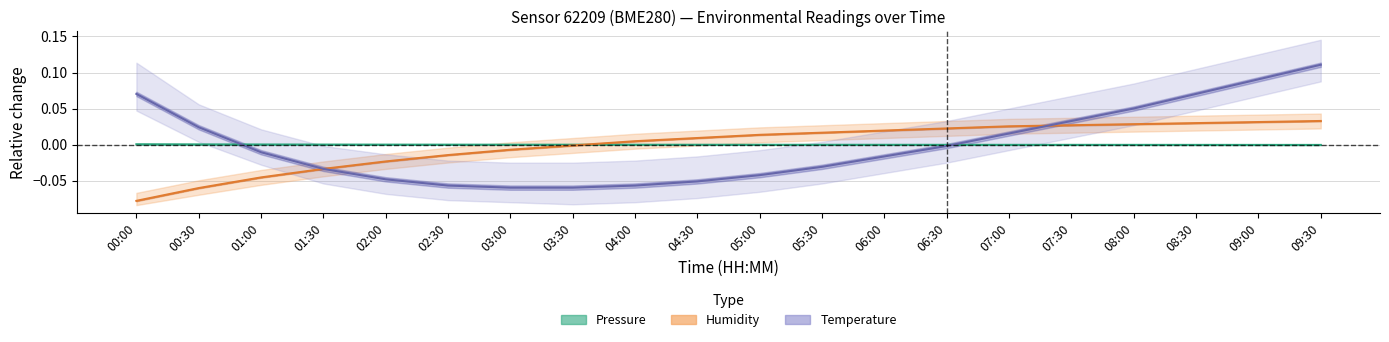

Reading left to right, list all the values displayed in this chart.

Pressure: 0.0	0.0	0.0	0.0	0.0	0.0	0.0	0.0	-0.0	-0.0	-0.0	-0.0	-0.0	-0.0	-0.0	-0.0	-0.0	-0.0	-0.0	-0.0
Humidity: -0.1	-0.1	-0.0	-0.0	-0.0	-0.0	-0.0	-0.0	0.0	0.0	0.0	0.0	0.0	0.0	0.0	0.0	0.0	0.0	0.0	0.0
Temperature: 0.1	0.0	-0.0	-0.0	-0.0	-0.1	-0.1	-0.1	-0.1	-0.1	-0.0	-0.0	-0.0	-0.0	0.0	0.0	0.1	0.1	0.1	0.1